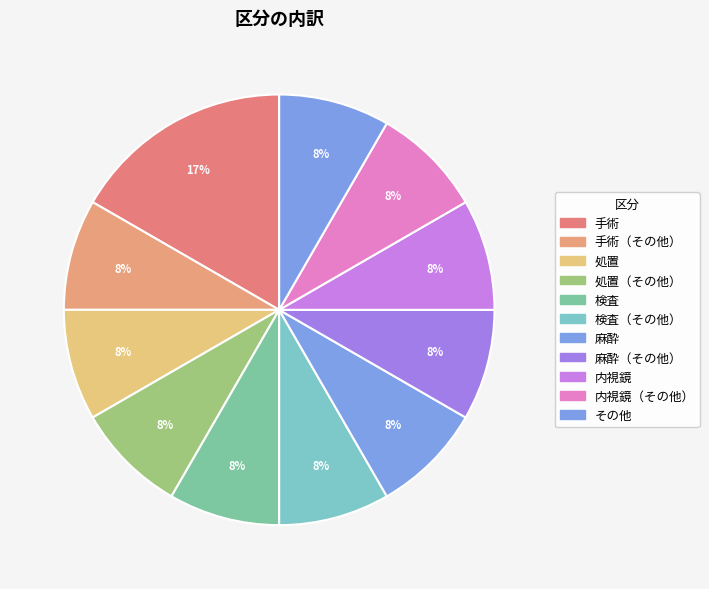

Approximately how many times larger is the value at 検査（その他） compared to 麻酔?

1.0